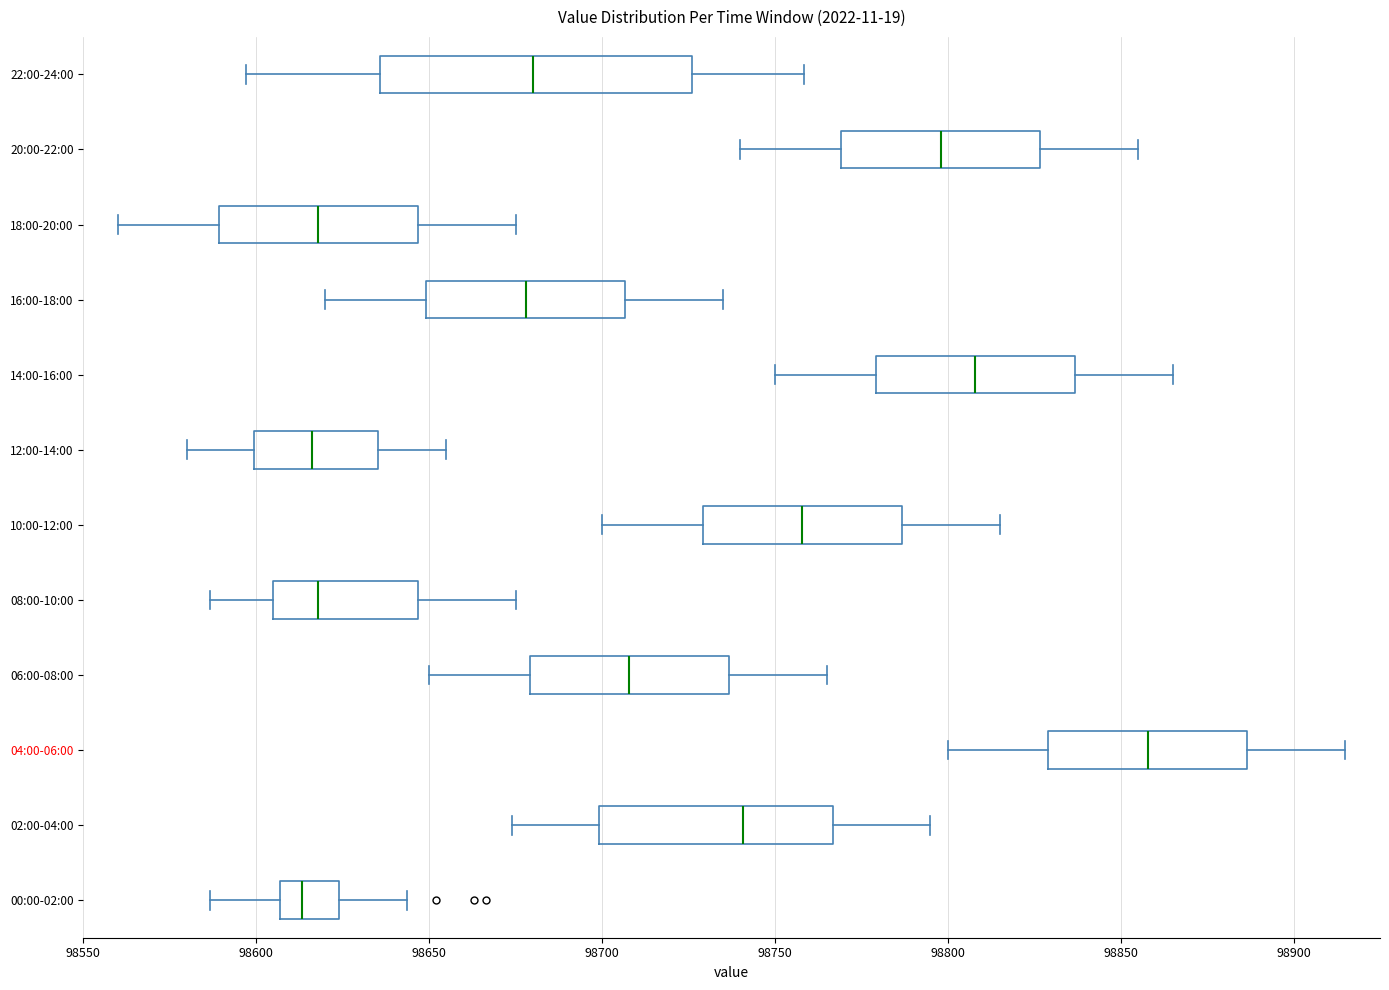

Reading bottom to top, transcribe this box plot: for each box, give where its median line is, the range the box spans, and where its two whiskers end, as read against the x-axis. The values are not printed on the chart, so give them approximately, as read against the axis.

00:00-02:00: median 98615, box 98605 to 98625, whiskers 98585 to 98645
02:00-04:00: median 98740, box 98700 to 98765, whiskers 98675 to 98795
04:00-06:00: median 98860, box 98830 to 98885, whiskers 98800 to 98915
06:00-08:00: median 98710, box 98680 to 98735, whiskers 98650 to 98765
08:00-10:00: median 98620, box 98605 to 98645, whiskers 98585 to 98675
10:00-12:00: median 98760, box 98730 to 98785, whiskers 98700 to 98815
12:00-14:00: median 98615, box 98600 to 98635, whiskers 98580 to 98655
14:00-16:00: median 98810, box 98780 to 98835, whiskers 98750 to 98865
16:00-18:00: median 98680, box 98650 to 98705, whiskers 98620 to 98735
18:00-20:00: median 98620, box 98590 to 98645, whiskers 98560 to 98675
20:00-22:00: median 98800, box 98770 to 98825, whiskers 98740 to 98855
22:00-24:00: median 98680, box 98635 to 98725, whiskers 98595 to 98760